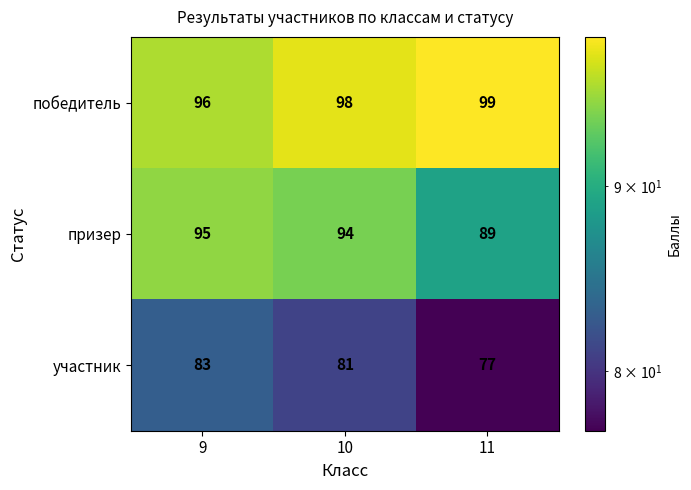

What is the difference between the highest and lowest values at 9?

13